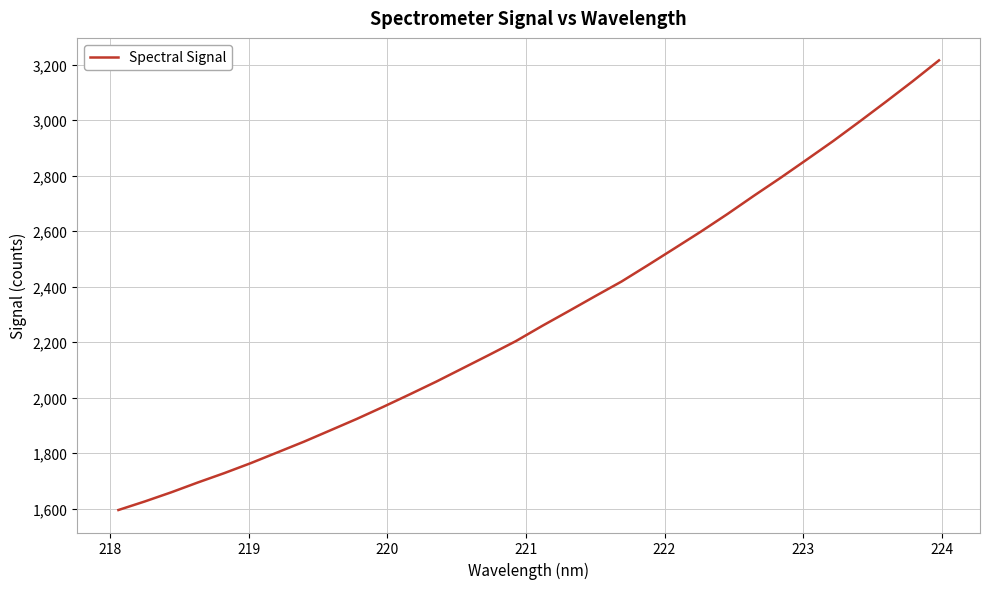

What is the maximum value shown in the chart?

3215.4